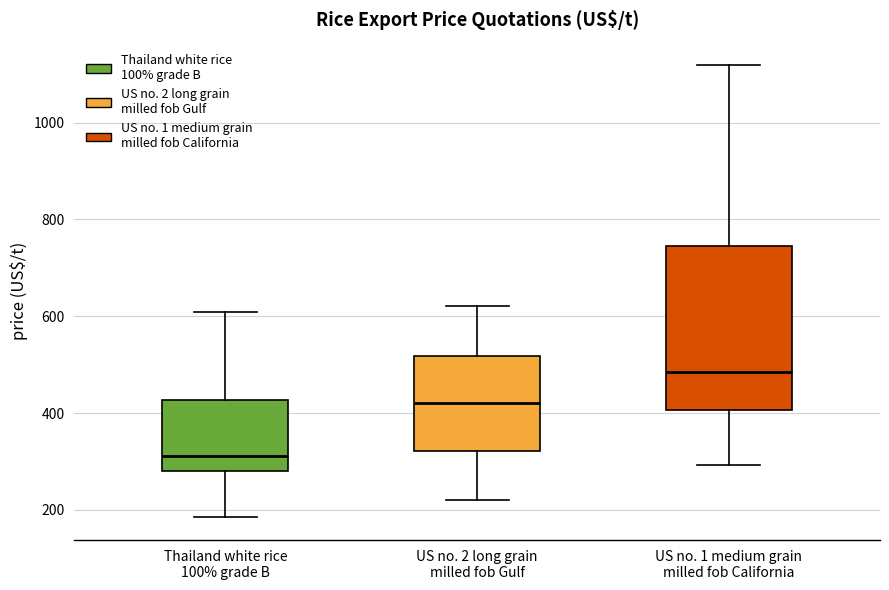

Which box has the highest median line?

US no. 1 medium grain milled fob California